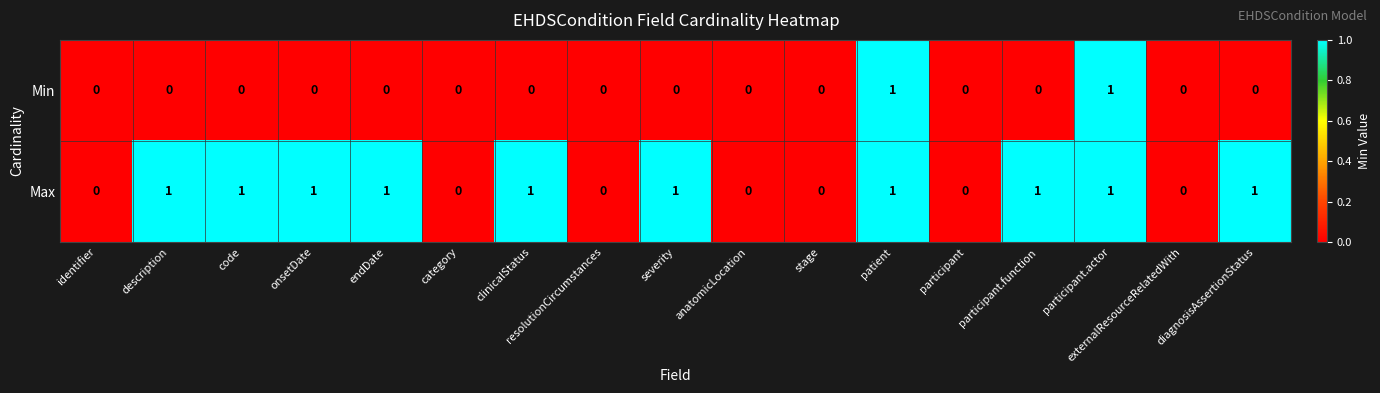

True or false: Min has a value of 0 at diagnosisAssertionStatus.

True